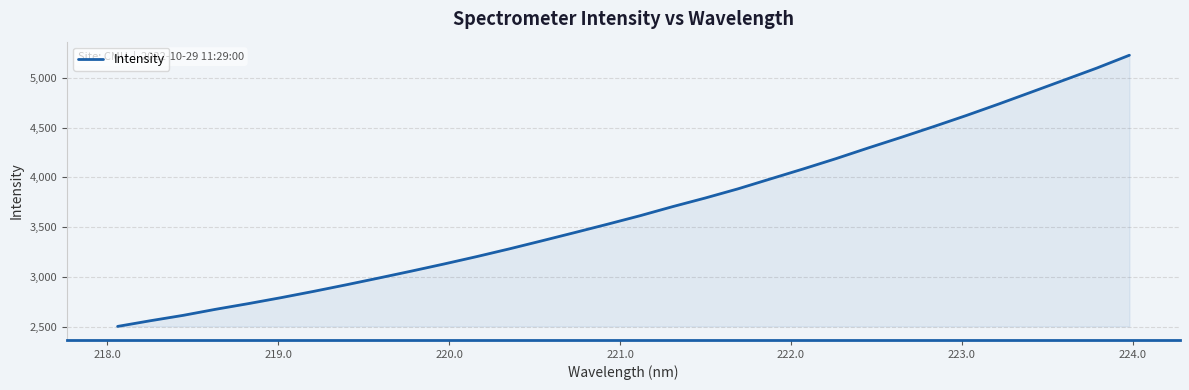

What is the minimum value shown in the chart?

2503.8